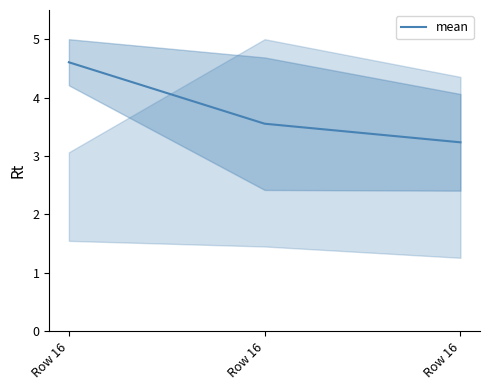

True or false: the data shows 3.2 at Row 16.

True